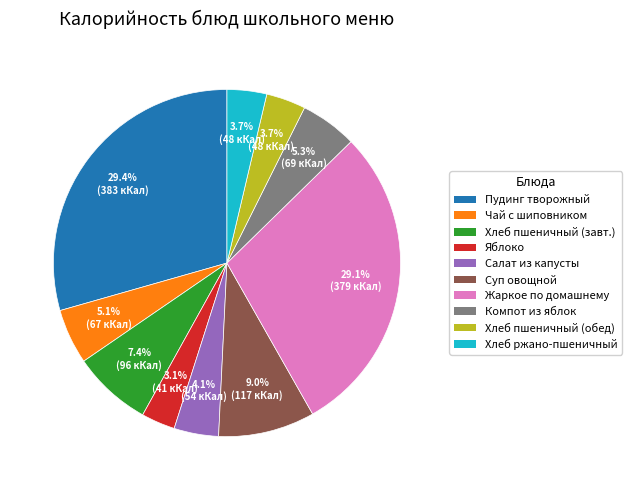

How many segments does this pie chart have?

10